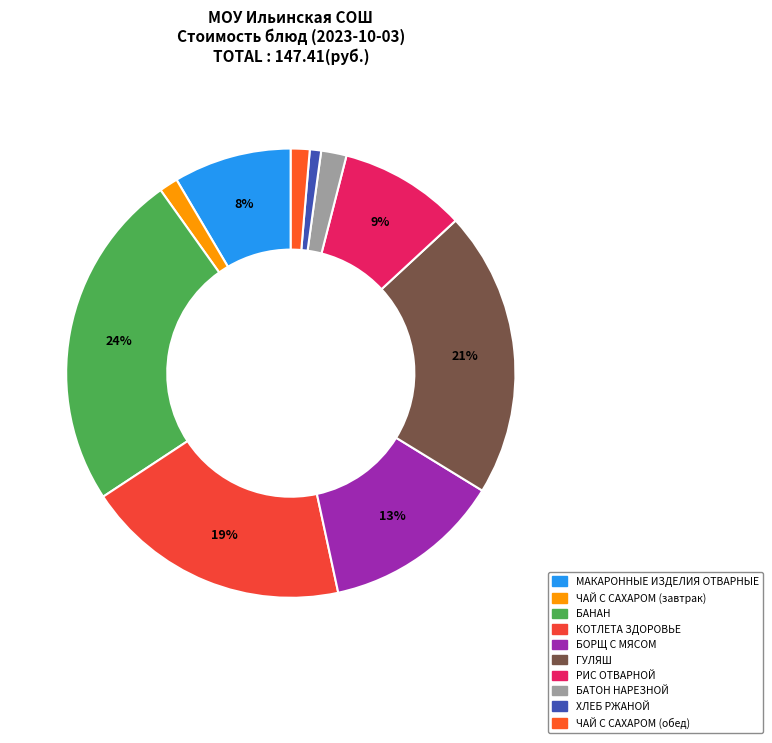

Is ЧАЙ С САХАРОМ (завтрак) the majority of the pie?

No